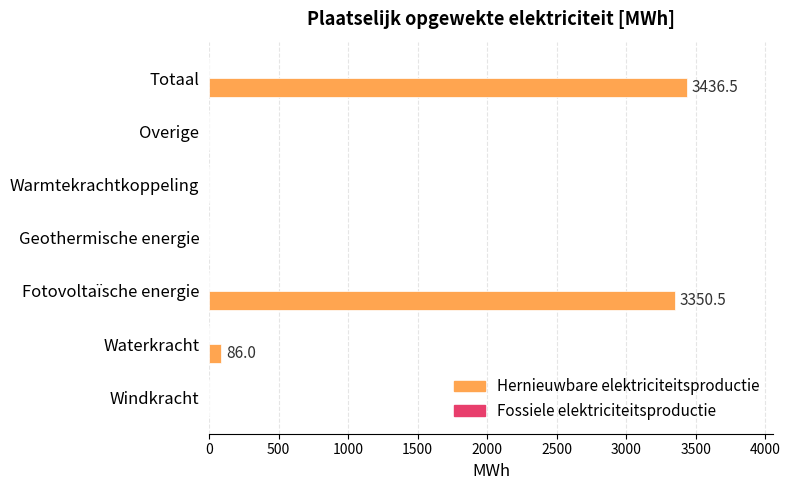

What is the approximate value at Waterkracht?

86.0